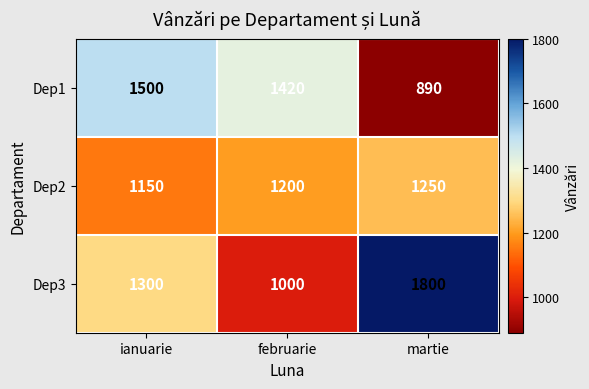

True or false: Dep3 has a value of 1800 at martie.

True